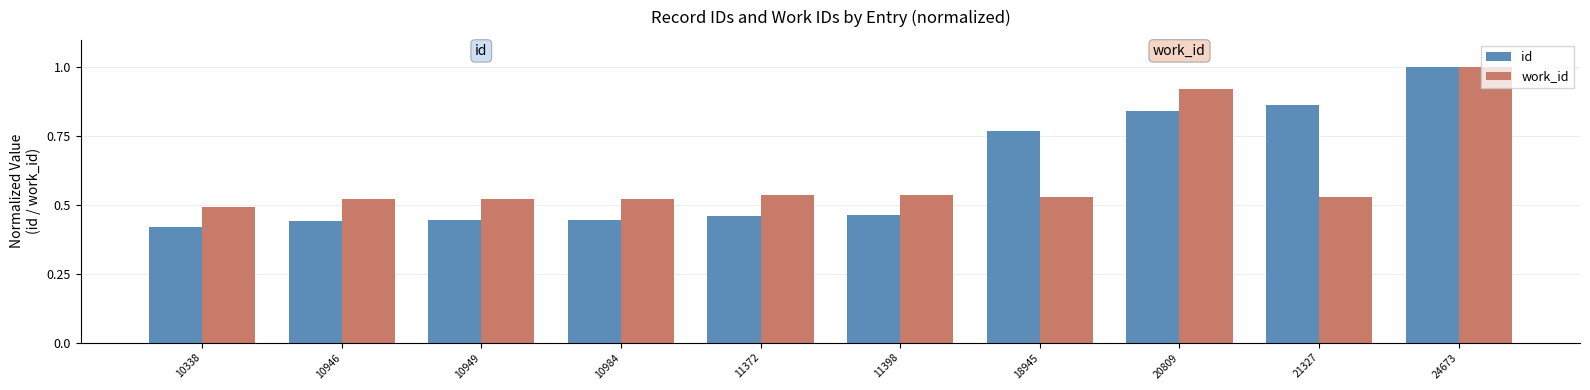

What is the sum of all id values?

6.2